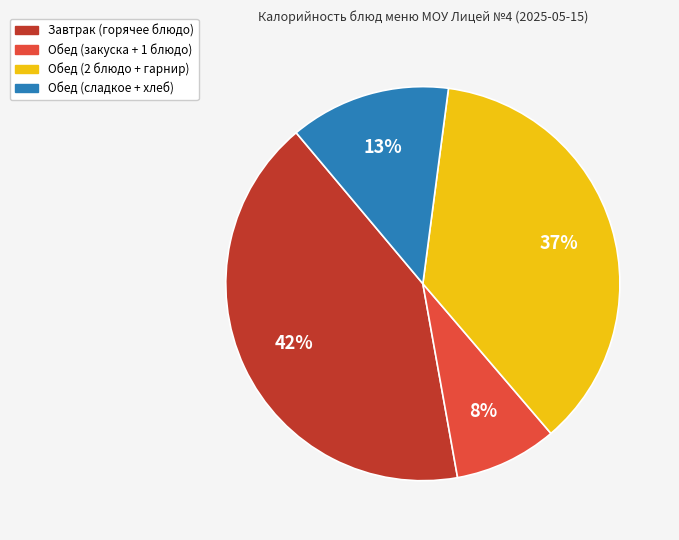

How many segments does this pie chart have?

4